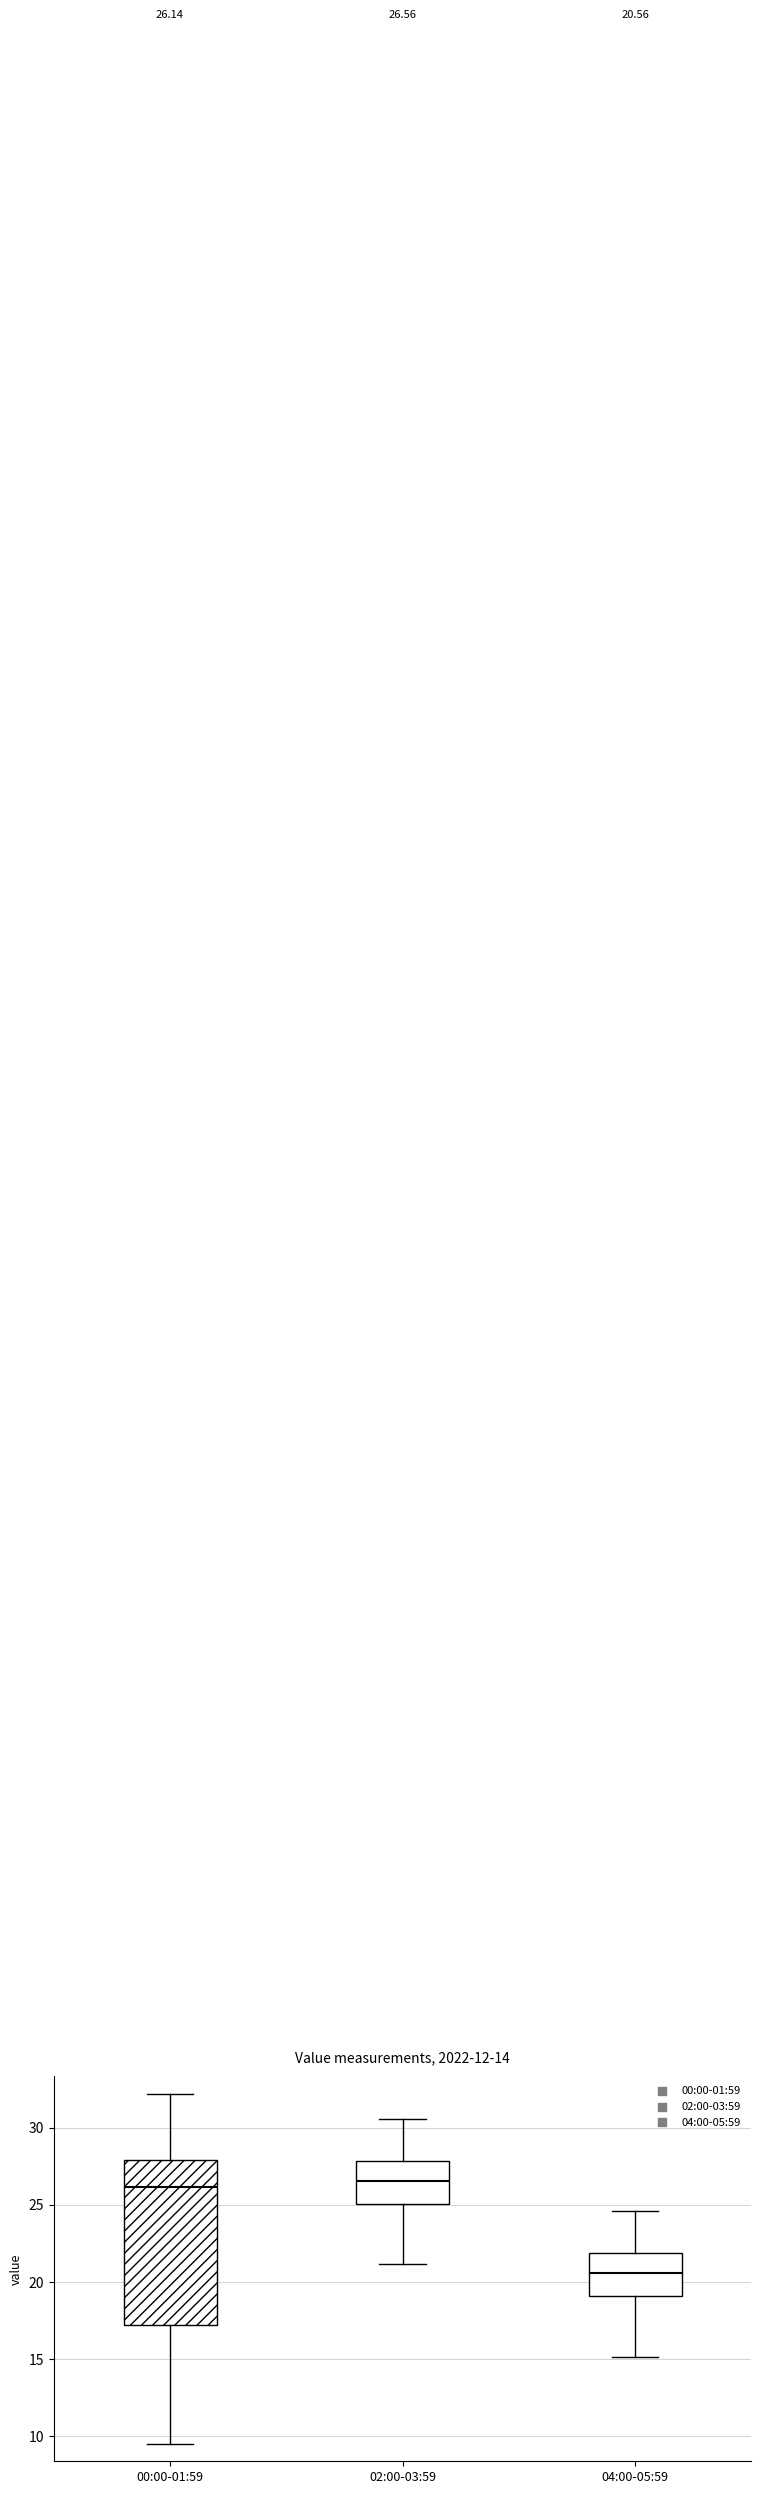

Comparing the boxes themselves (not the whiskers), which one is the tallest?

00:00-01:59